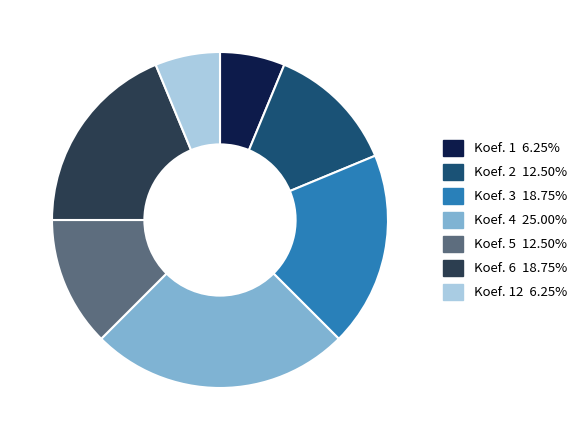

Is there a majority slice in this chart?

No